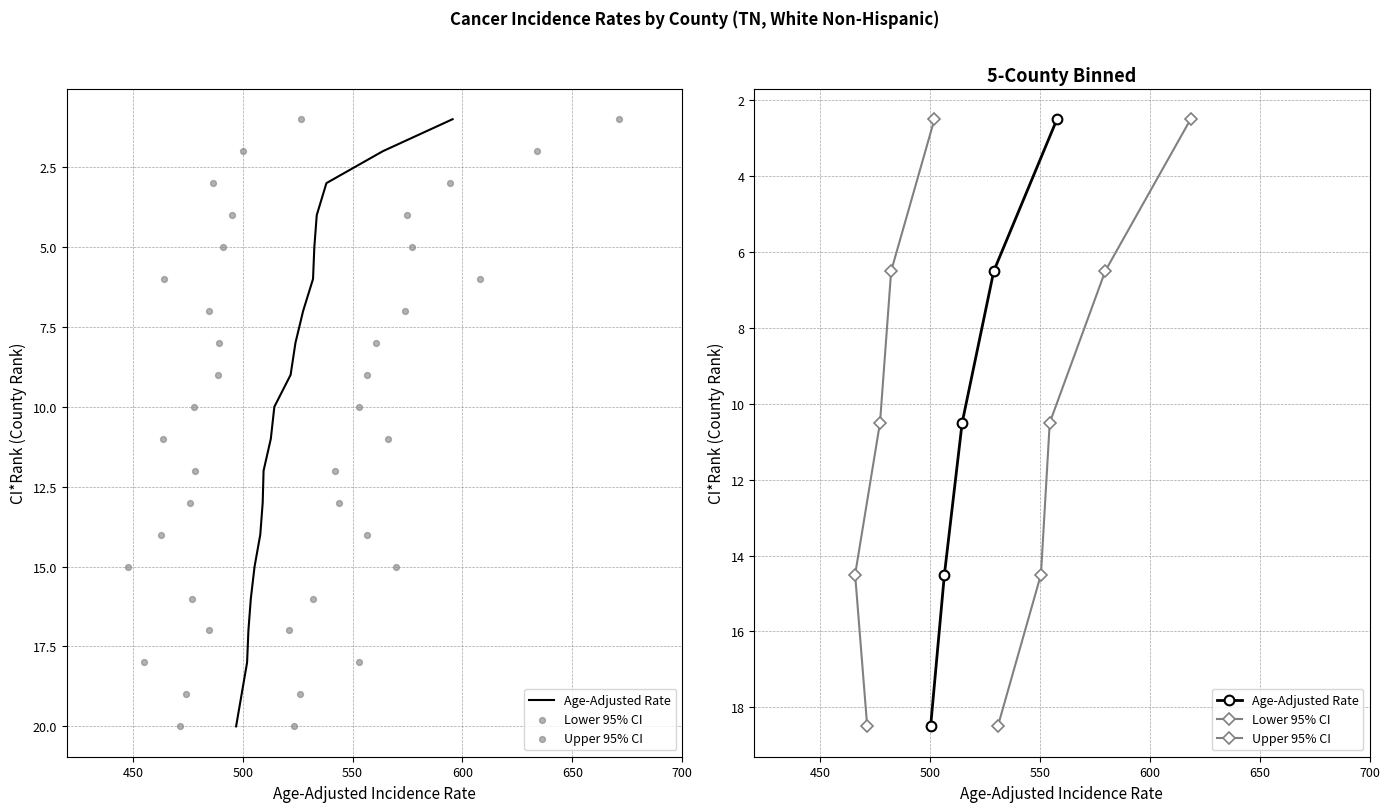

At how many categories does at least one series exceed 15?

1